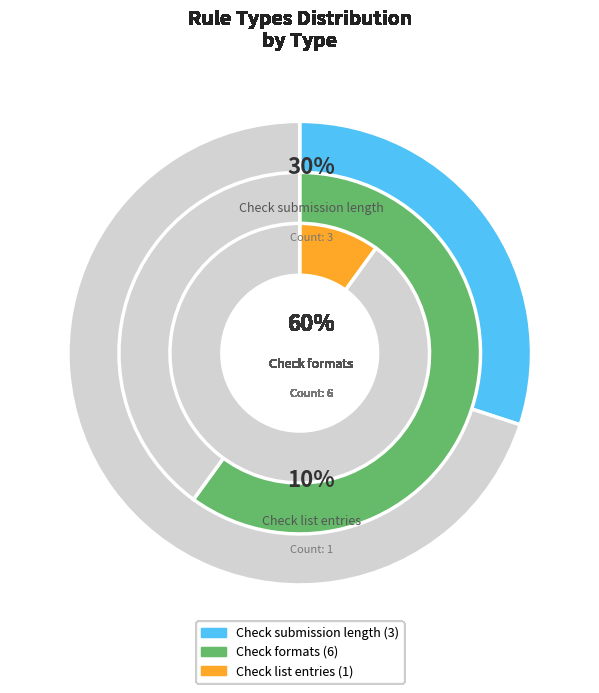

Rank the categories by value from lowest to highest.

Check list entries, Check submission length, Check formats